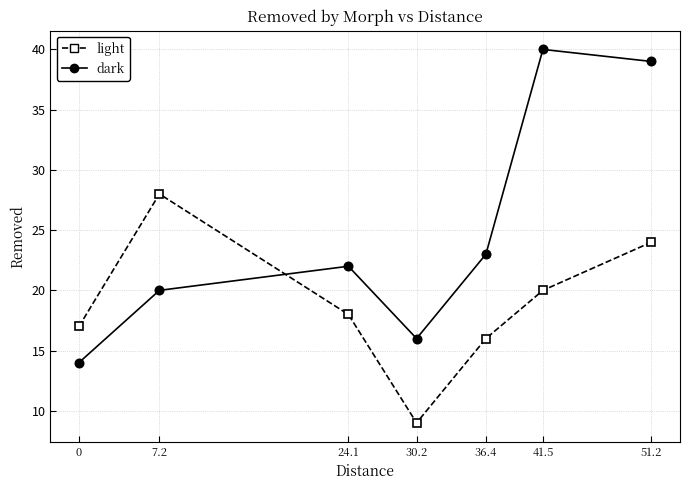

How many interior local valleys does the dark series have?

1